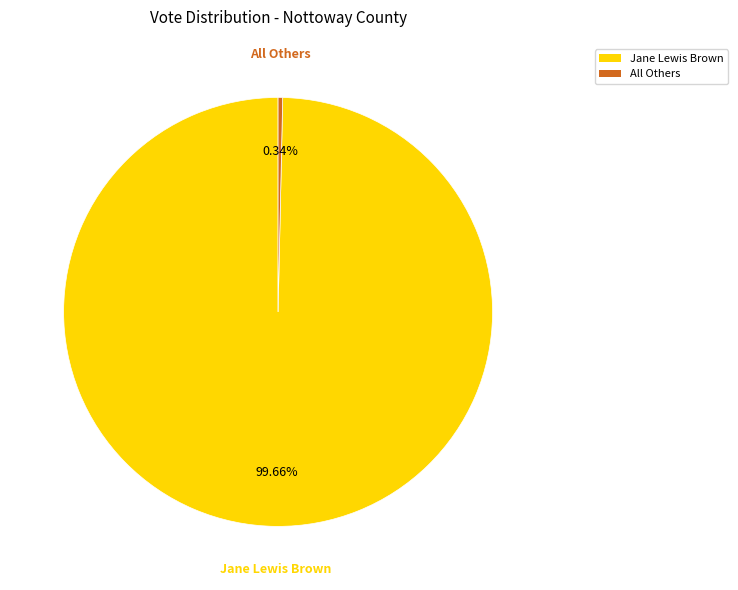

Is the sum of Jane Lewis Brown and All Others greater than half?

Yes